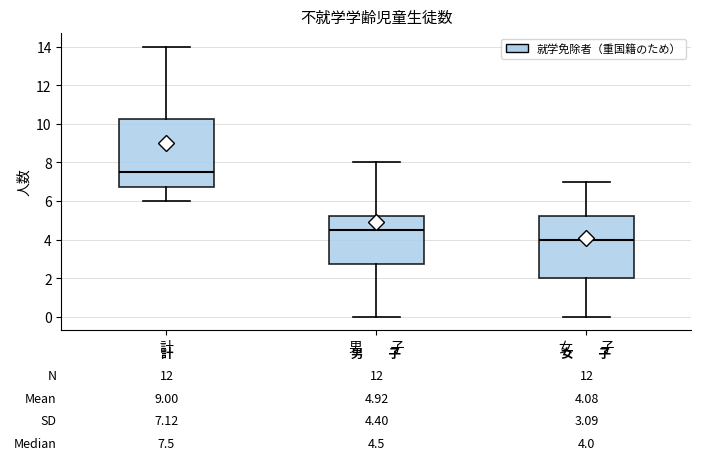

Which box is the tallest, from its lower edge to its upper edge?

計